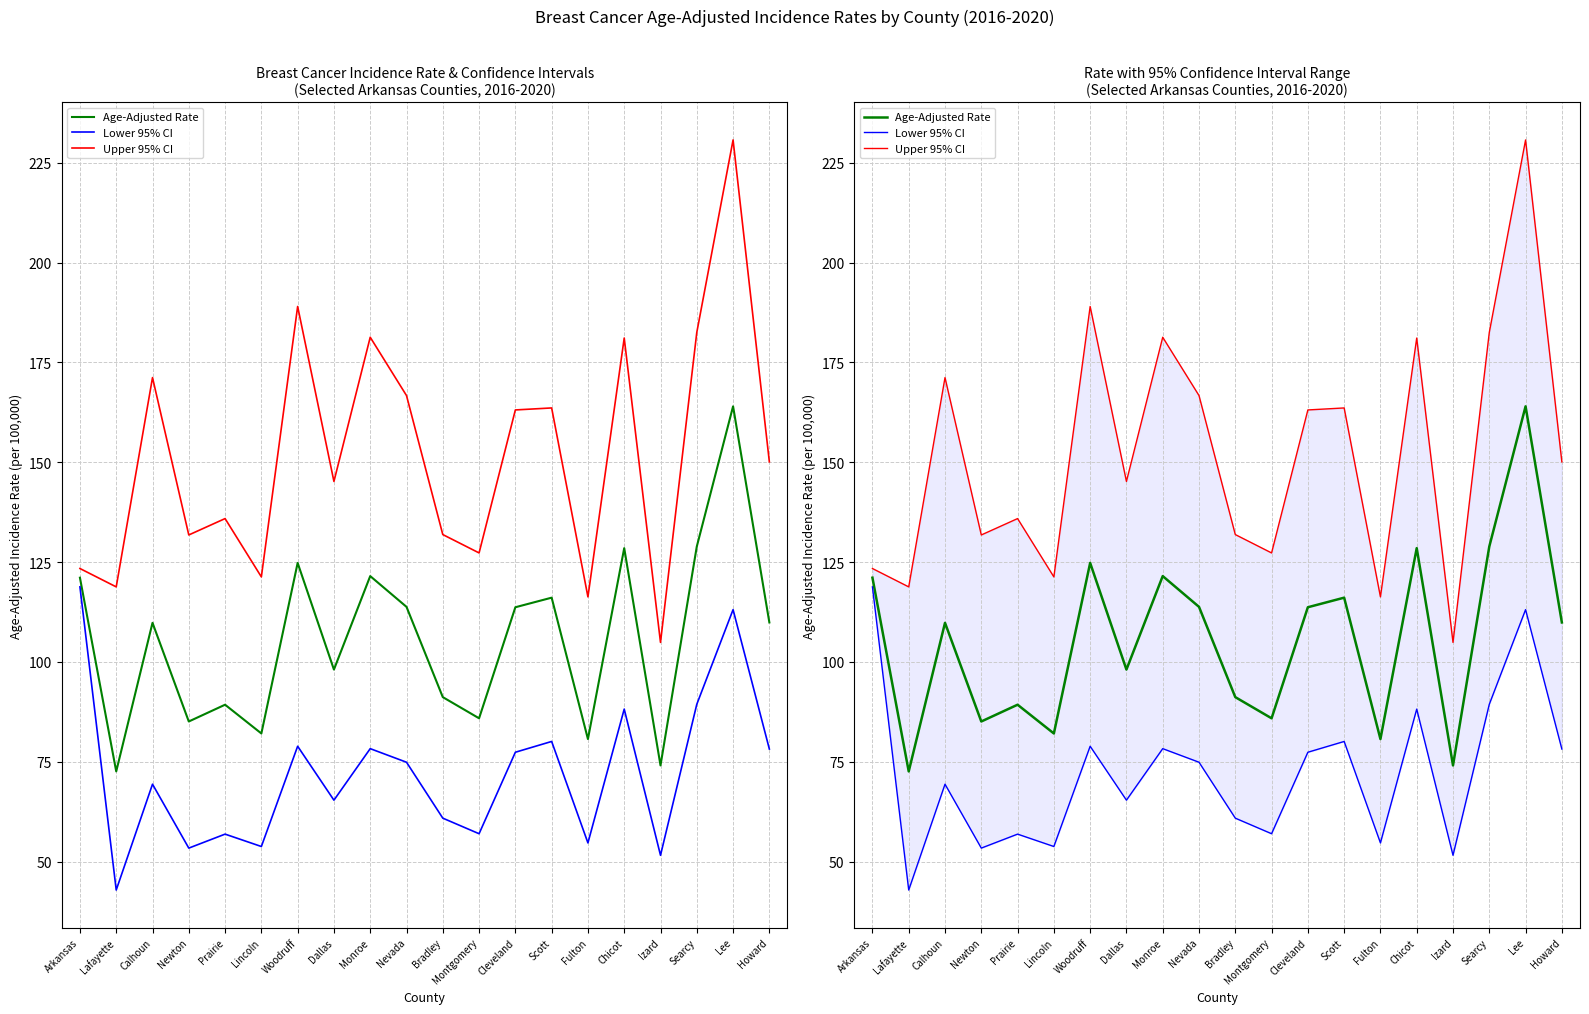

True or false: Lower 95% CI and Upper 95% CI intersect in this chart.

False